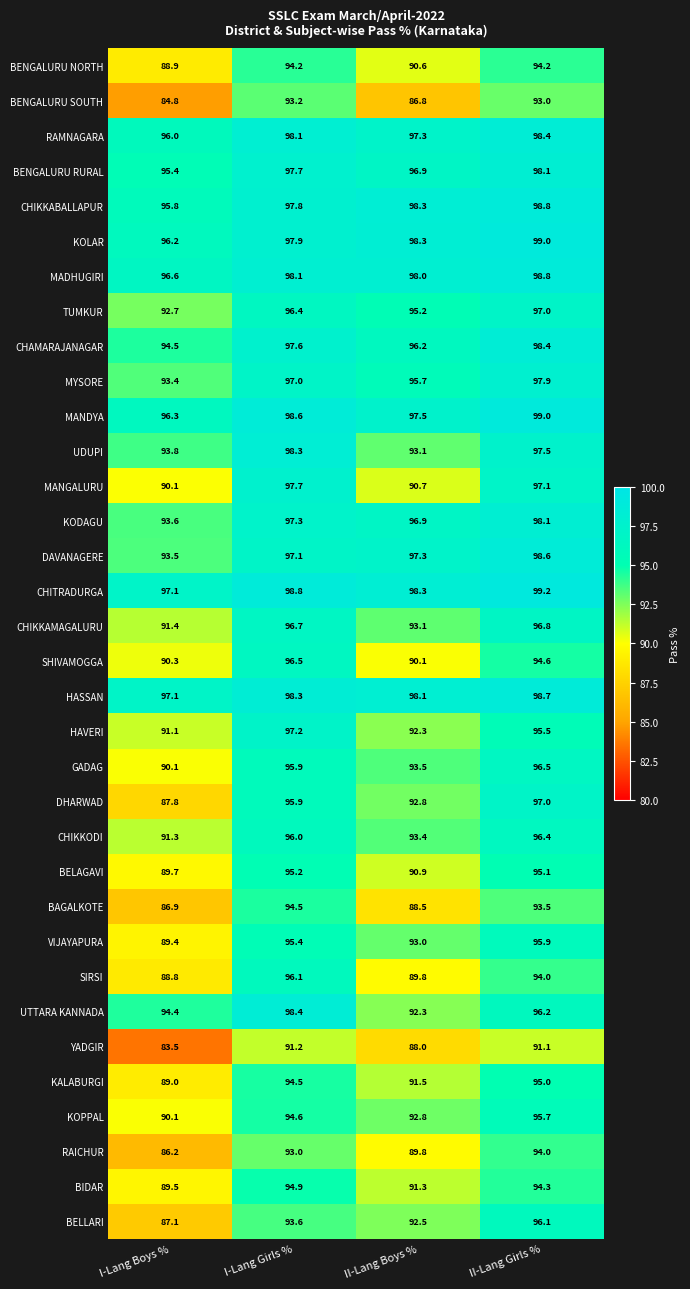

Which series changed the most between I-Lang Girls % and II-Lang Girls %?

BELLARI